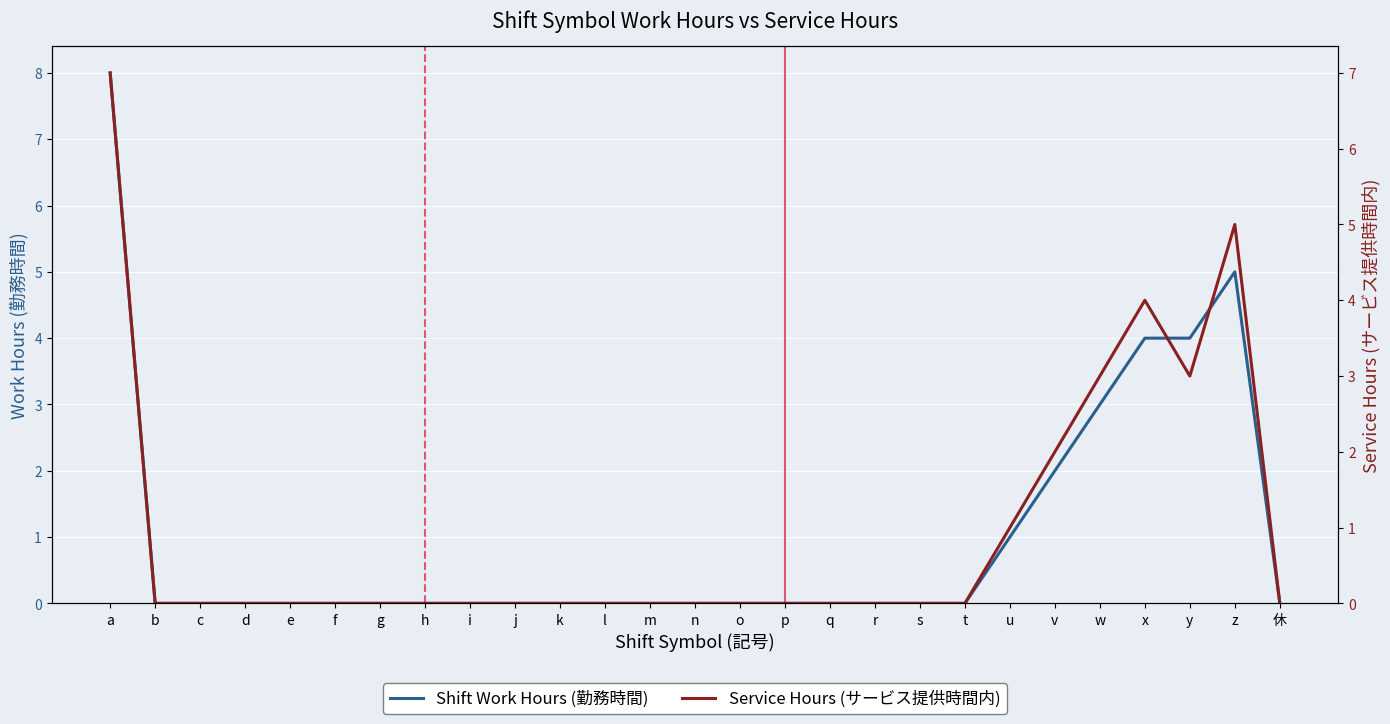

Reading left to right, extract all data points from this chart.

Shift Work Hours (勤務時間): 8	0	0	0	0	0	0	0	0	0	0	0	0	0	0	0	0	0	0	0	1	2	3	4	4	5	0
Service Hours (サービス提供時間内): 7	0	0	0	0	0	0	0	0	0	0	0	0	0	0	0	0	0	0	0	1	2	3	4	3	5	0